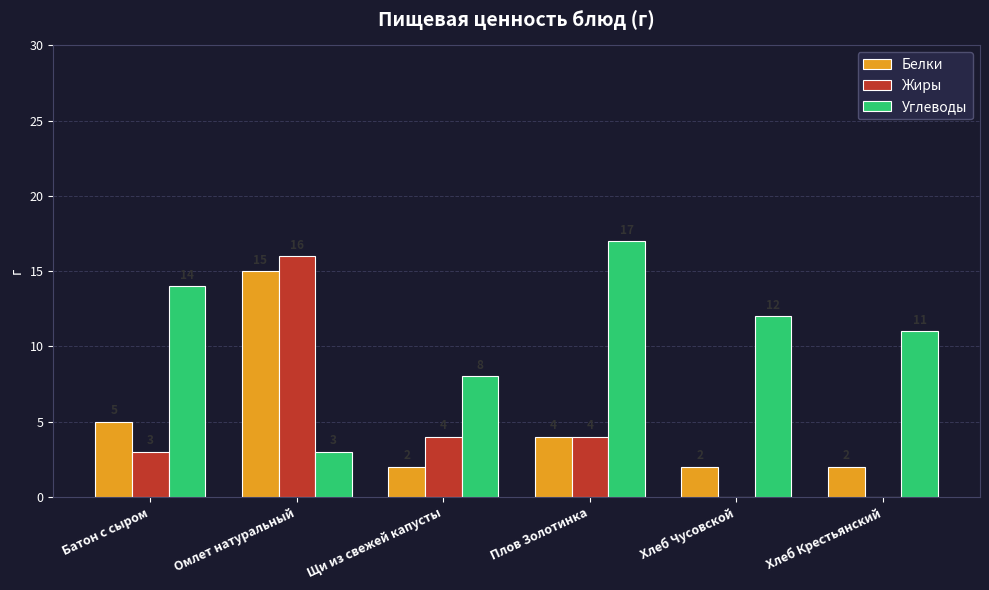

The Белки series shows 4 at Плов Золотинка. True or false?

True